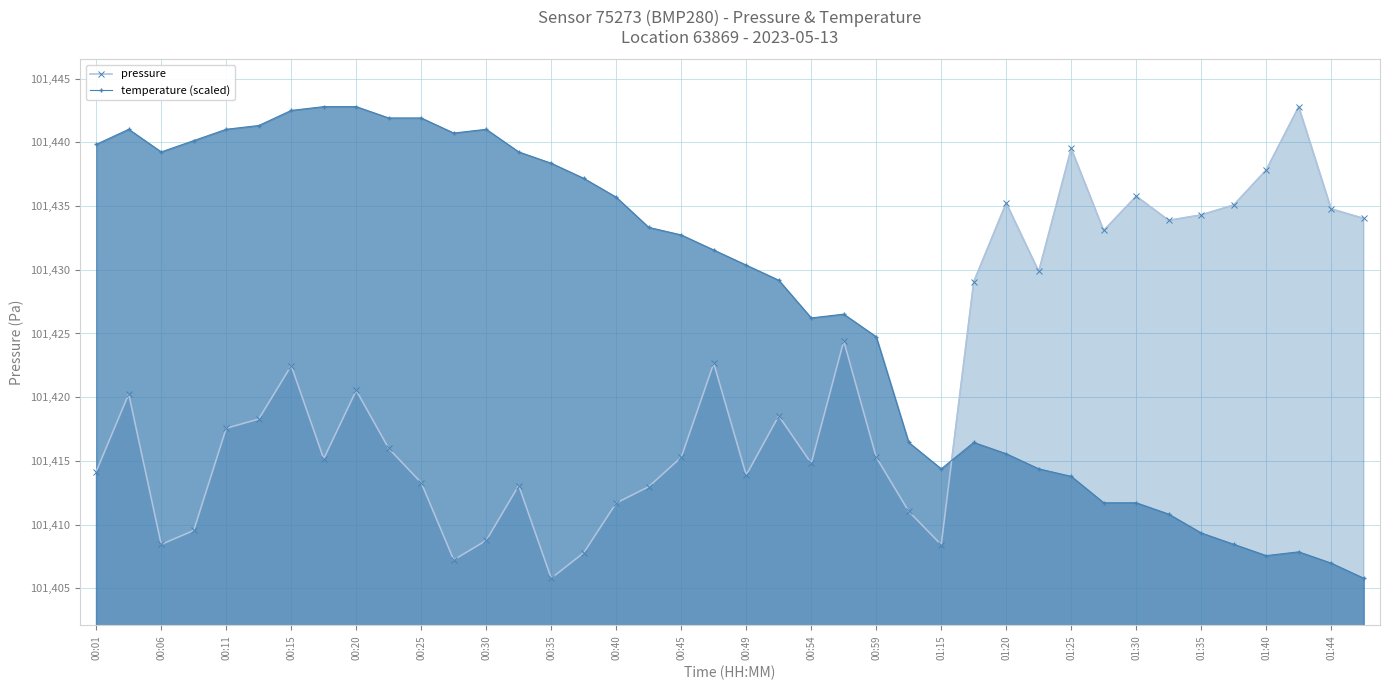

After their last crossing, which series has the higher values: pressure or temperature (scaled)?

pressure